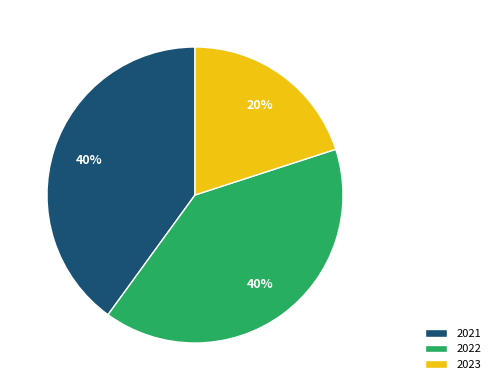

How many slices are in this pie chart?

3